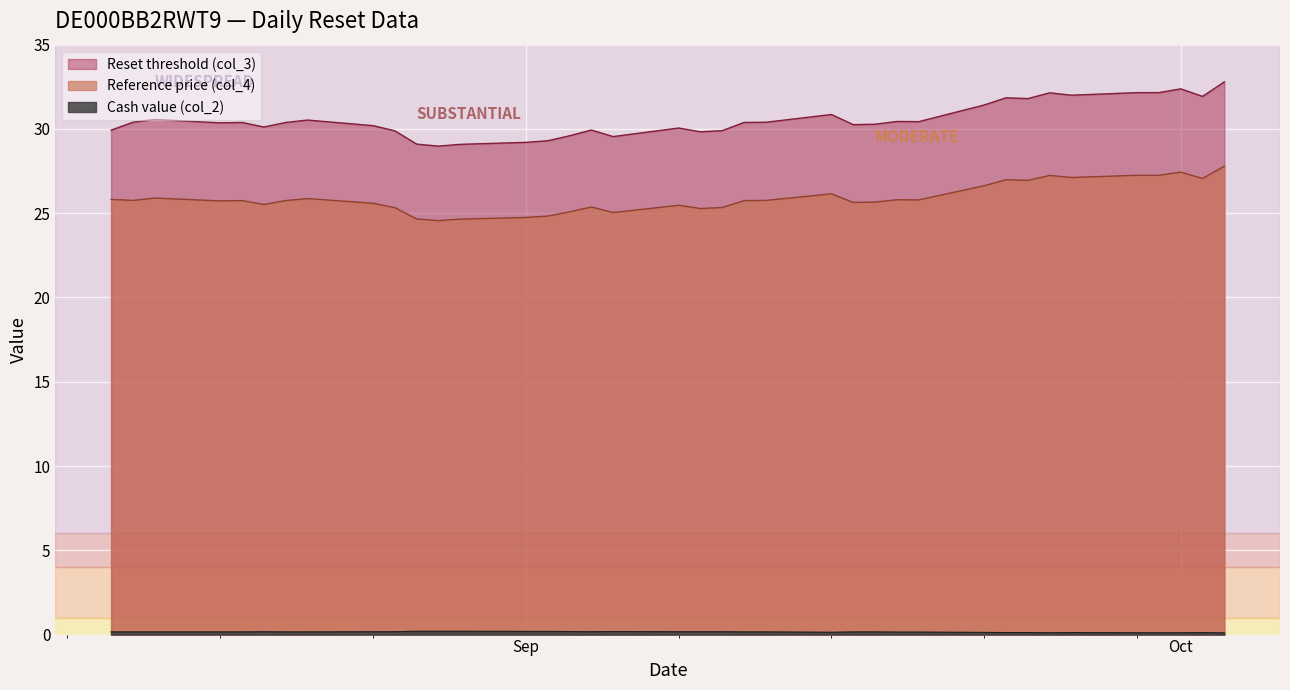

How many series are shown in this chart?

3